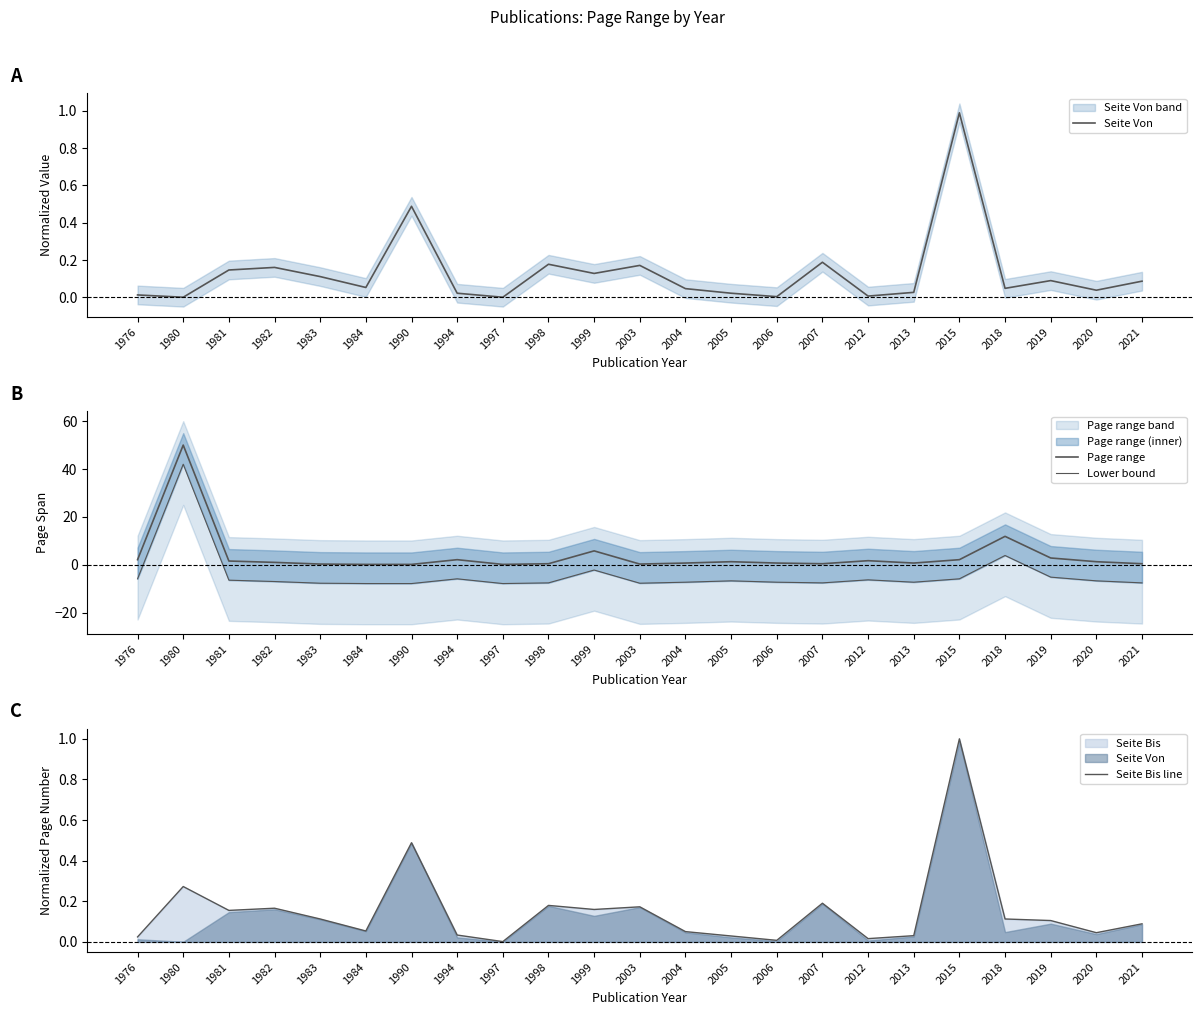

What is the average value of the Seite Von series?

0.1